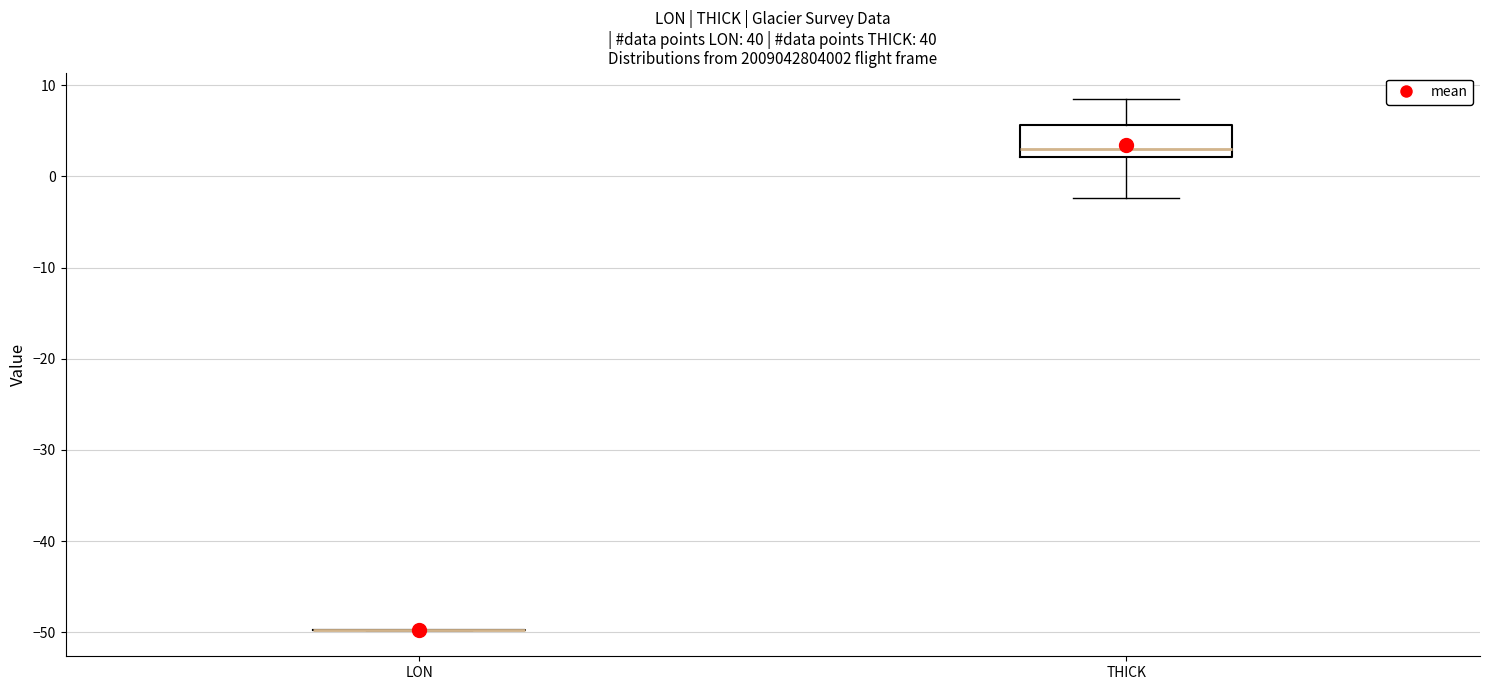

Reading left to right, transcribe this box plot: for each box, give where its median line is, the range the box spans, and where its two whiskers end, as read against the y-axis. The values are not printed on the chart, so give them approximately, as read against the axis.

LON: box collapsed to a line at -50, whiskers -50 to -50
THICK: median 3, box 2 to 6, whiskers -2 to 8